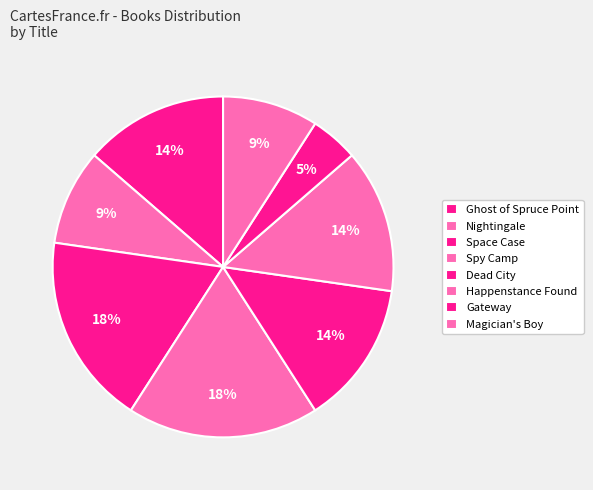

Does Spy Camp represent more than half of the total?

No